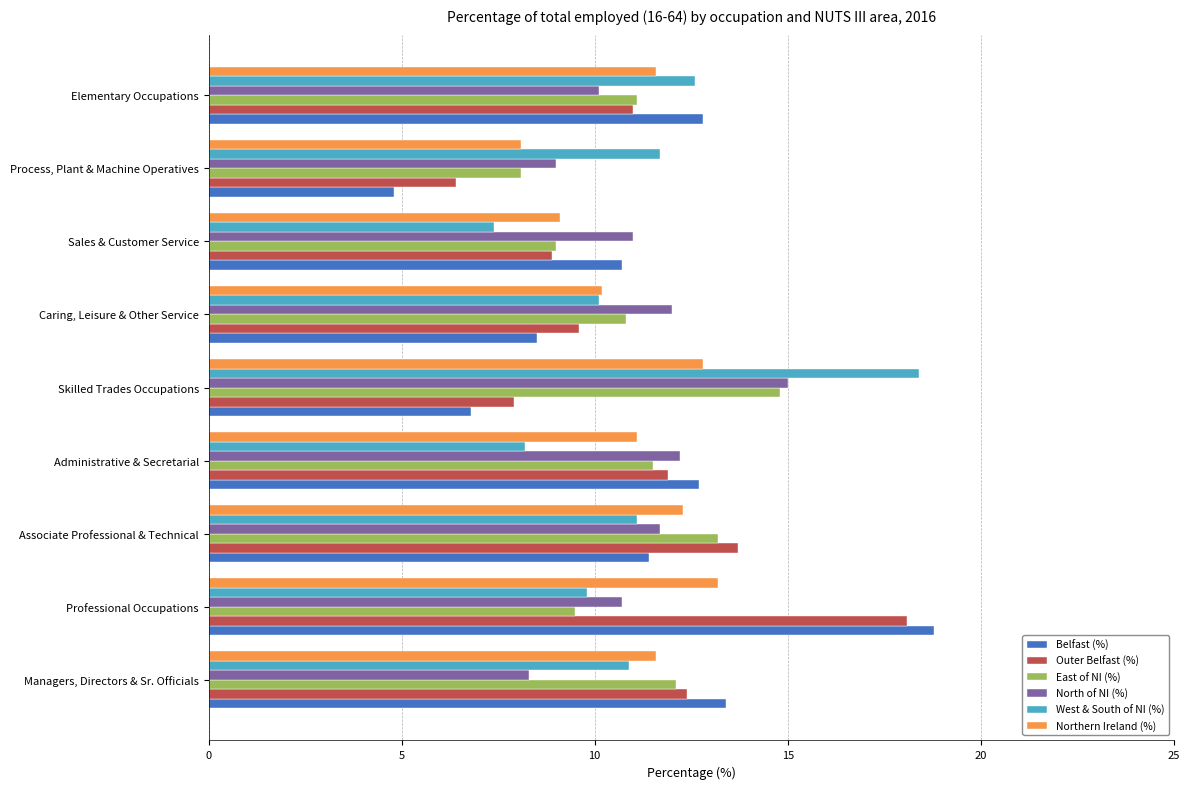

What is the approximate value of North of NI (%) at Professional Occupations?

10.7